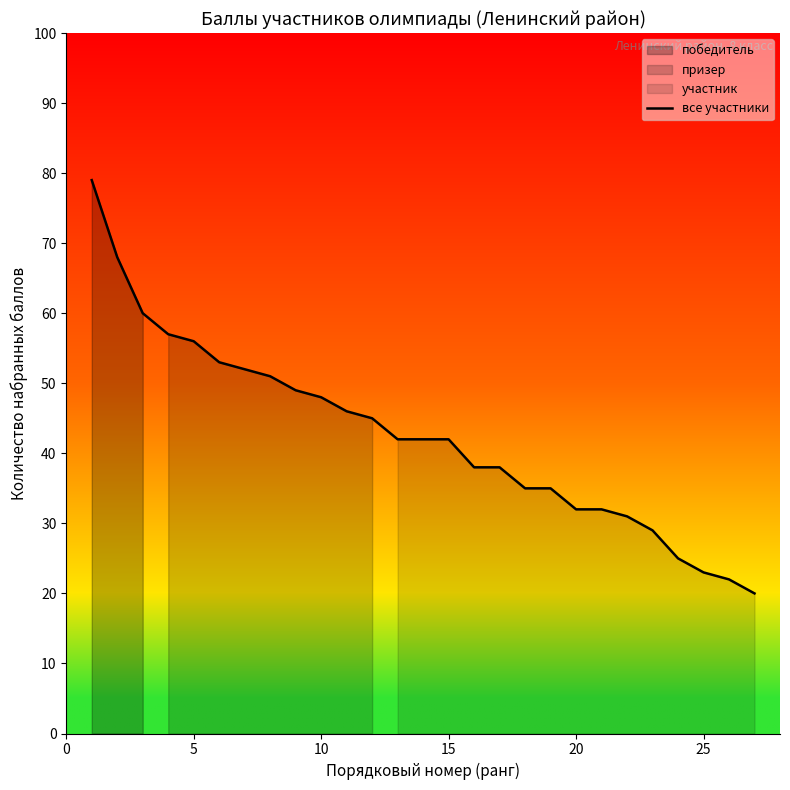

What is the maximum value for все участники?

79